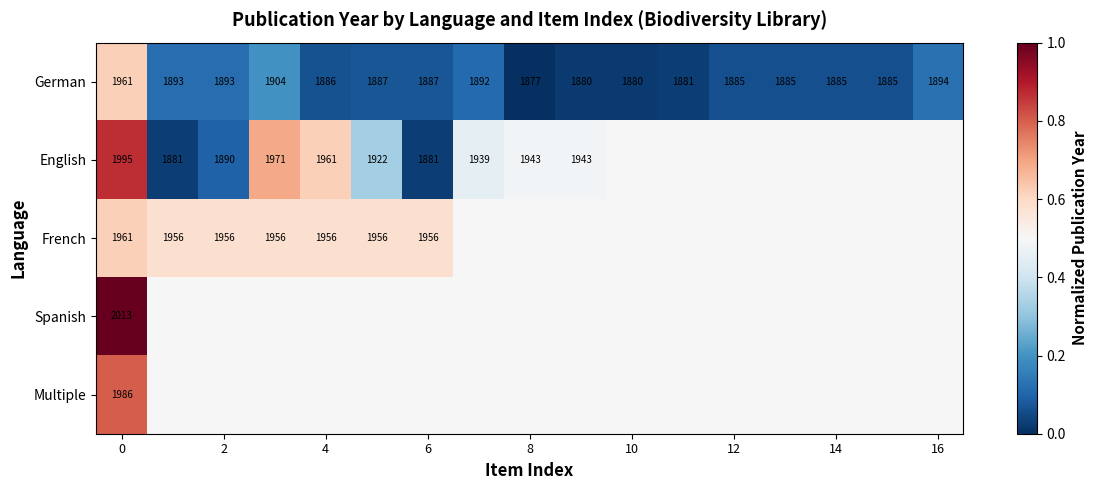

True or false: German has a value of 1893.0 at 2.

True